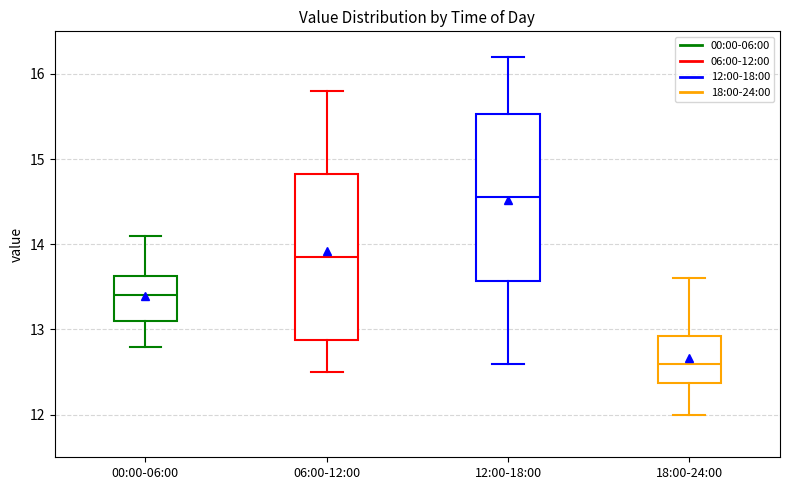

Where is the lower edge of the box for 12:00-18:00 on the y-axis? The values are not printed on the chart, so give them approximately, as read against the axis.

13.6